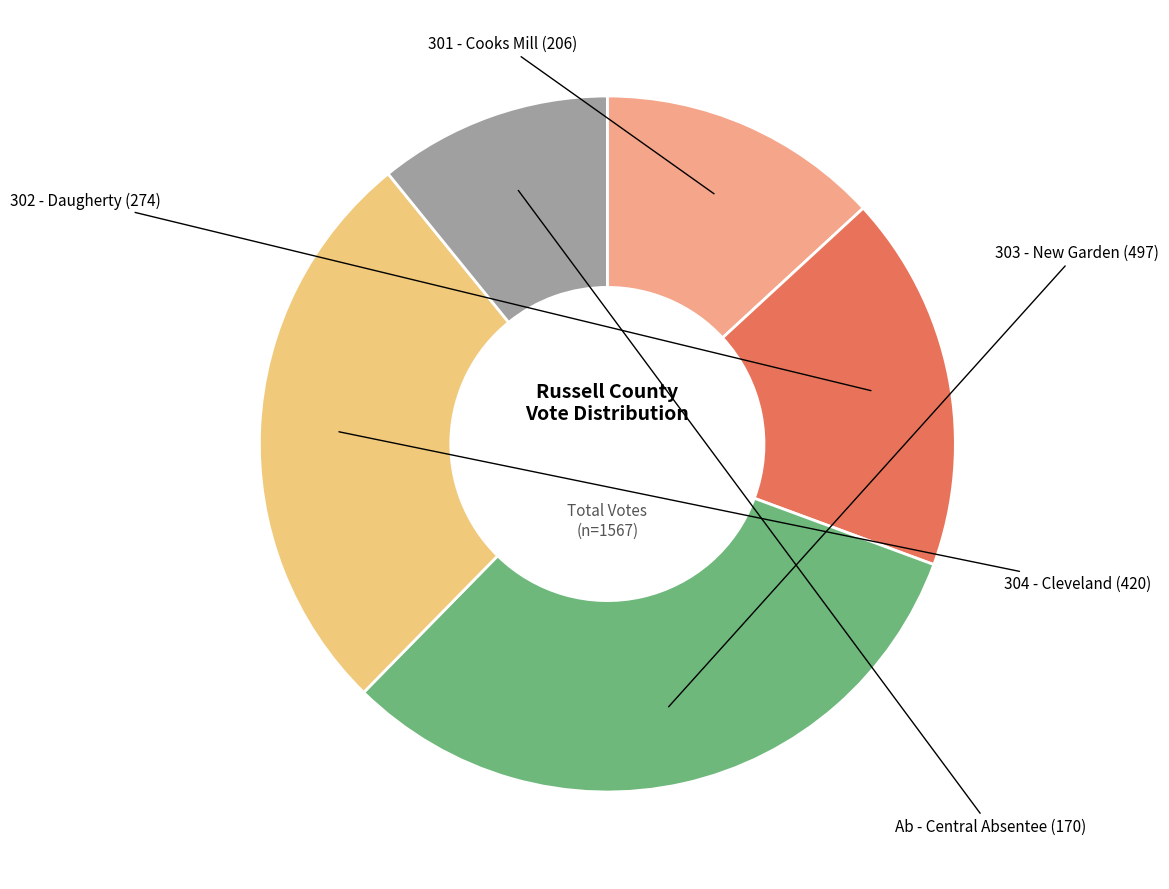

Count the number of slices in the pie.

5